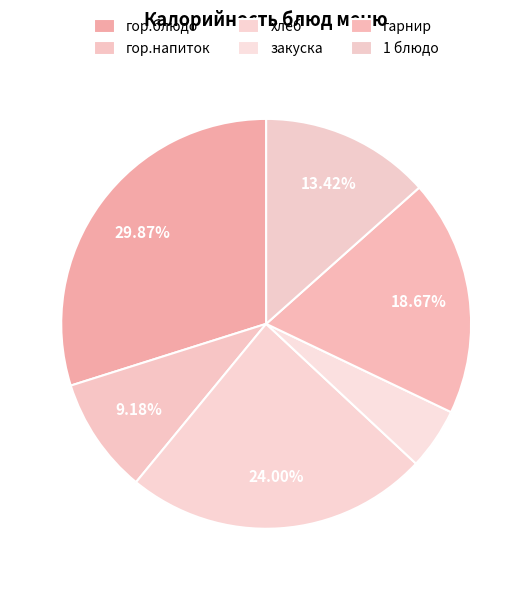

How many segments does this pie chart have?

6